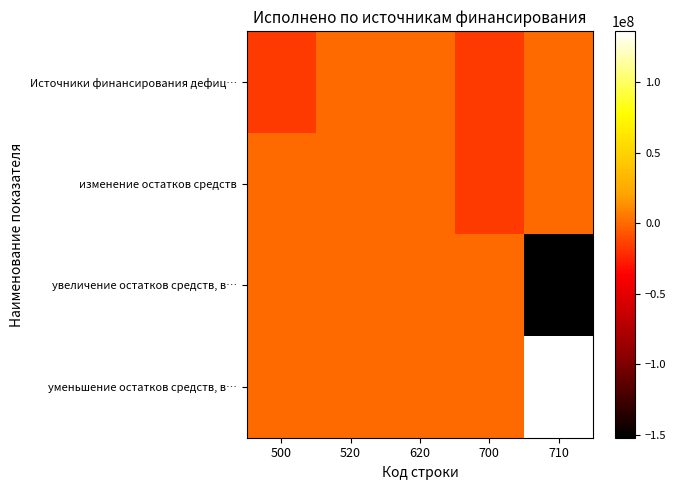

Reading left to right, extract all data points from this chart.

Источники финансирования дефиц…: 500=-15956239.6	520=0.0	620=0.0	700=-15956239.6	710=0.0
изменение остатков средств: 500=0.0	520=0.0	620=0.0	700=-15956239.6	710=0.0
увеличение остатков средств, в…: 500=0.0	520=0.0	620=0.0	700=0.0	710=-151969170.1
уменьшение остатков средств, в…: 500=0.0	520=0.0	620=0.0	700=0.0	710=136012930.5